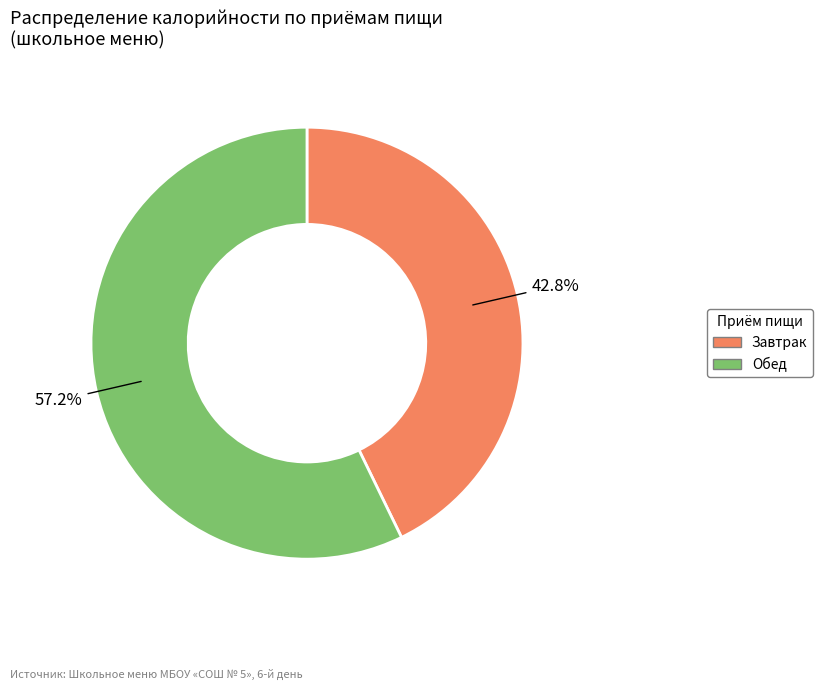

Is there a majority slice in this chart?

Yes